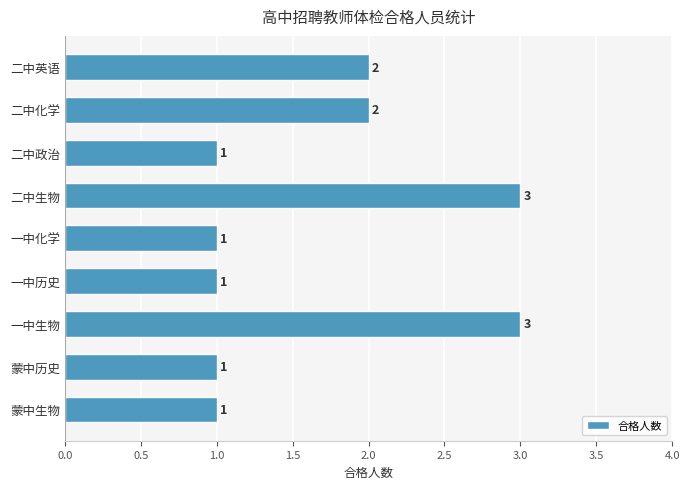

Reading bottom to top, extract all data points from this chart.

蒙中生物=1	蒙中历史=1	一中生物=3	一中历史=1	一中化学=1	二中生物=3	二中政治=1	二中化学=2	二中英语=2